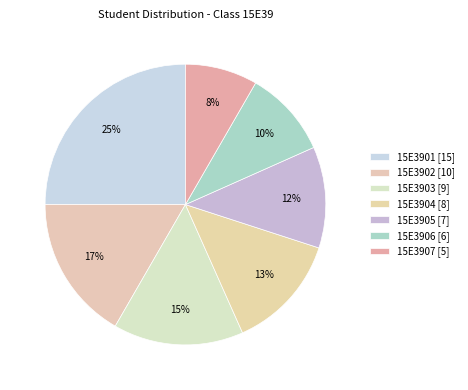

Combined, what portion of the pie is 15E3904 and 15E3901?

38.3%